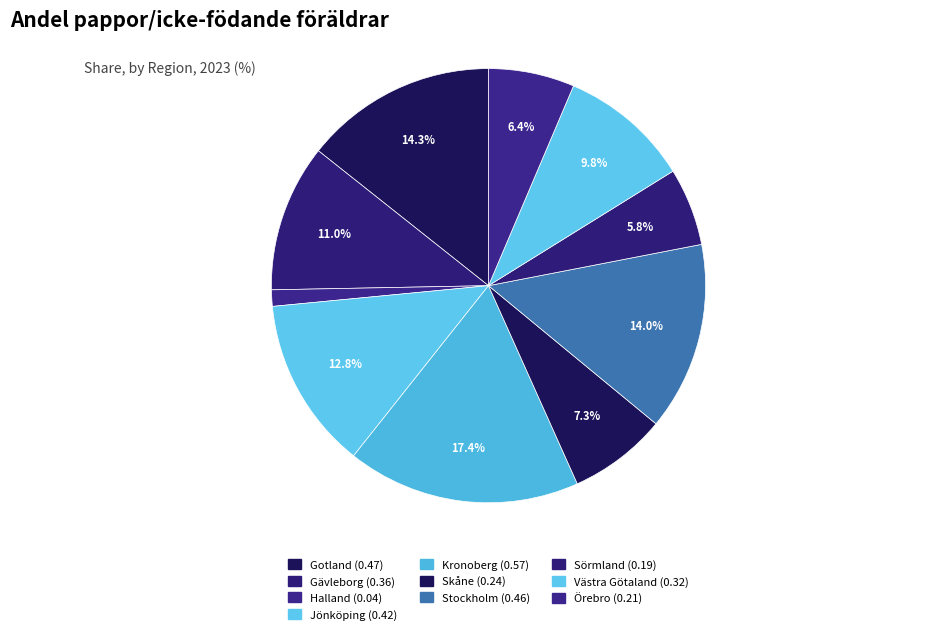

How many slices are in this pie chart?

10